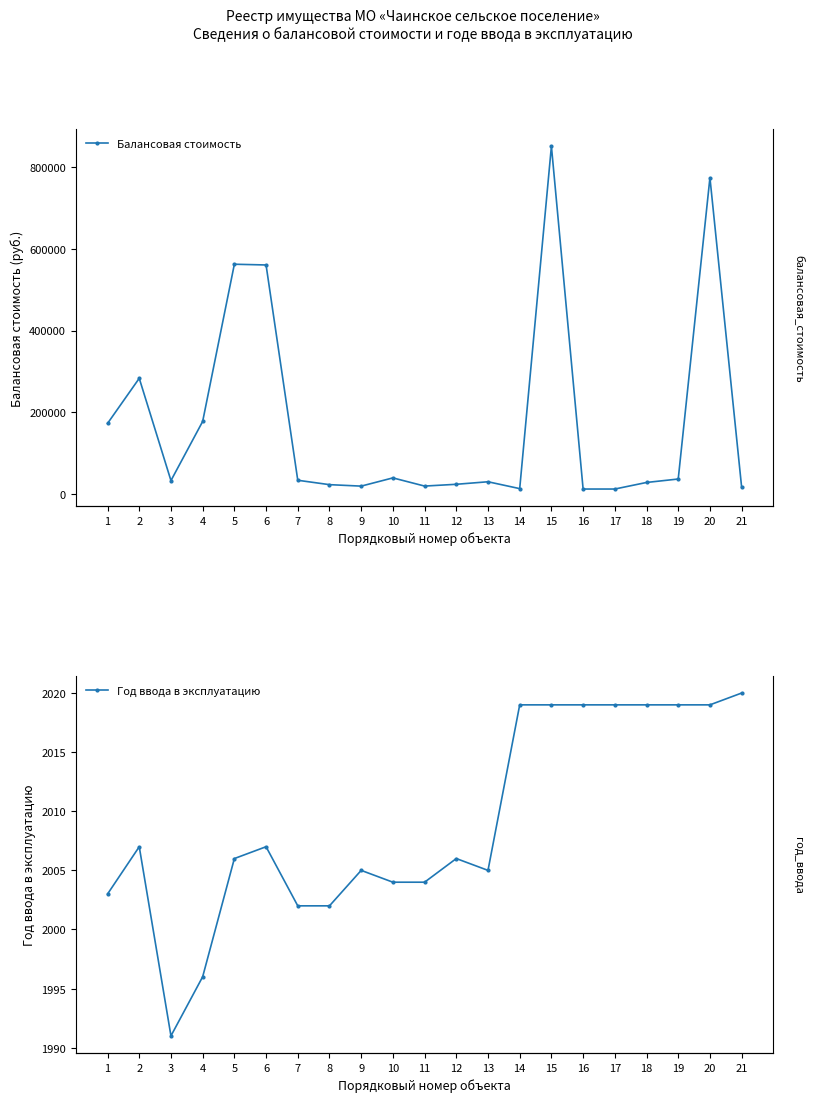

The Год ввода в эксплуатацию series shows 871.2 at 18. True or false?

False